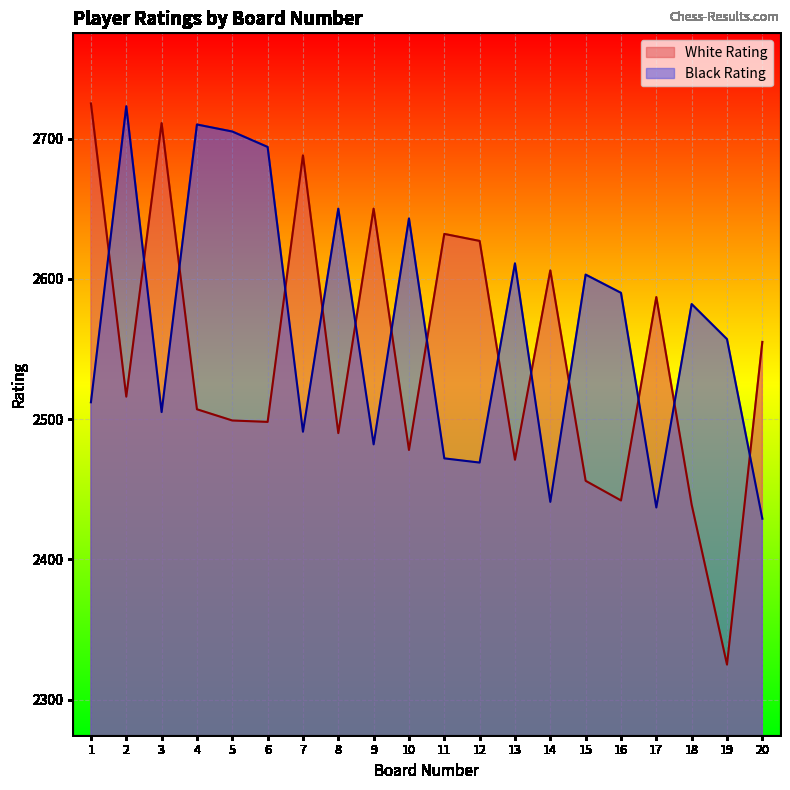

What are all the series names shown in the legend?

White Rating, Black Rating